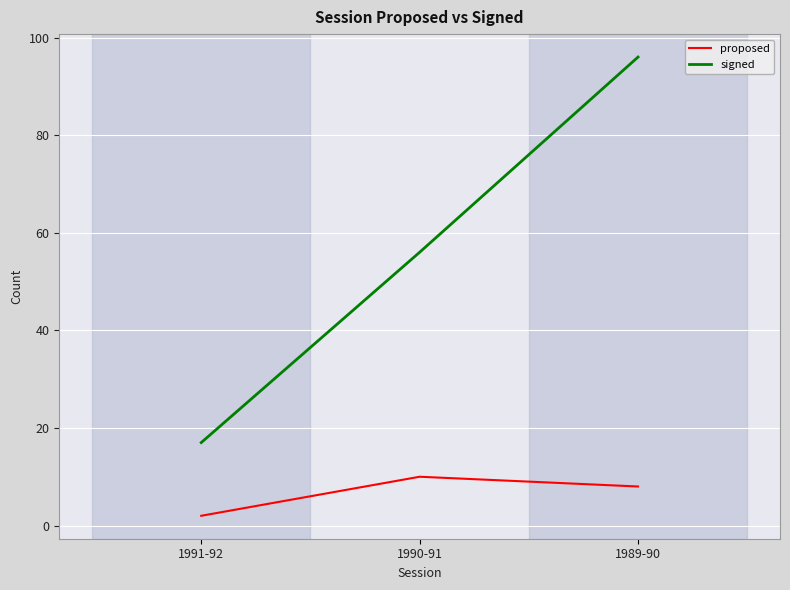

What is the spread (max minus min) of values at 1991-92?

15